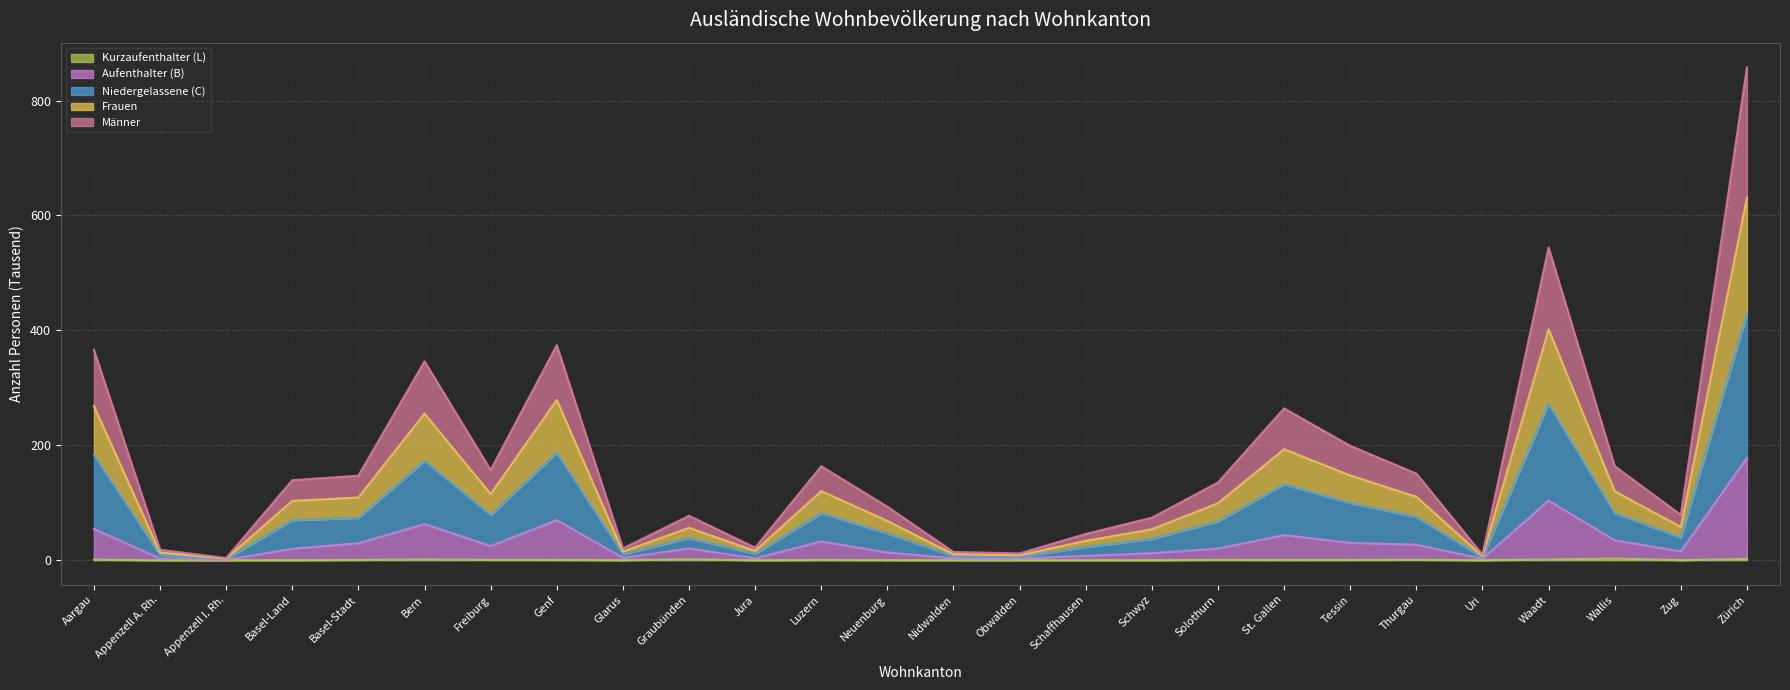

At which category is the sum across all series the highest?

Zürich